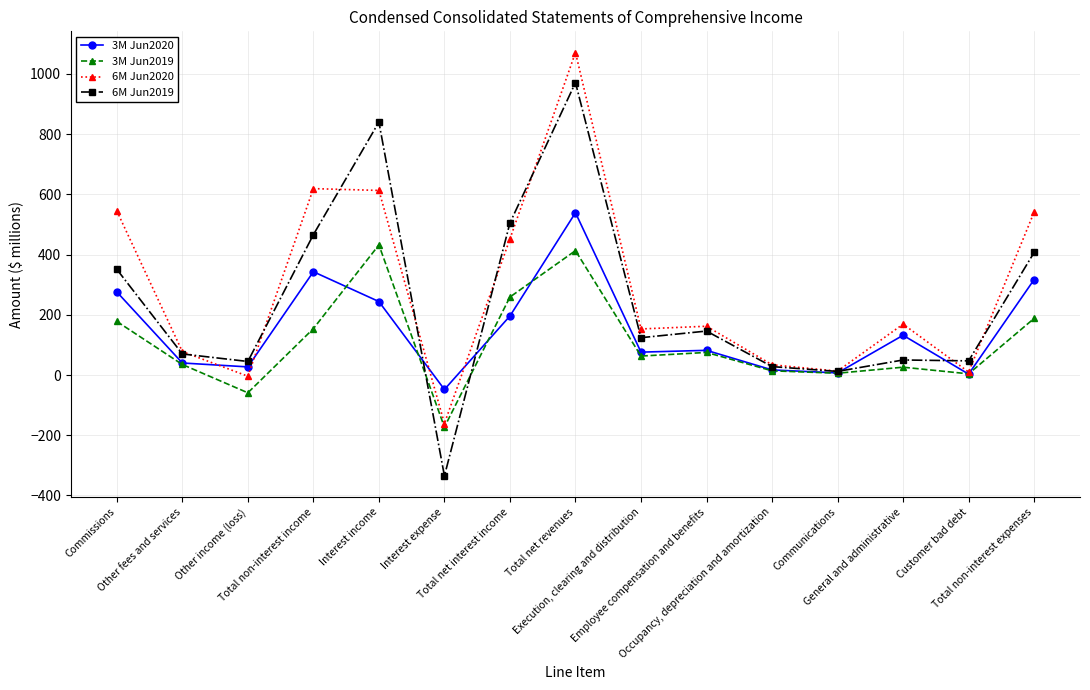

How many data points does each series have?

15